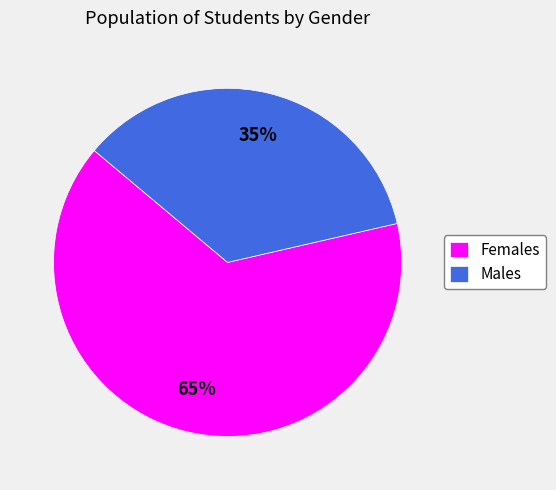

What is the majority slice?

Females